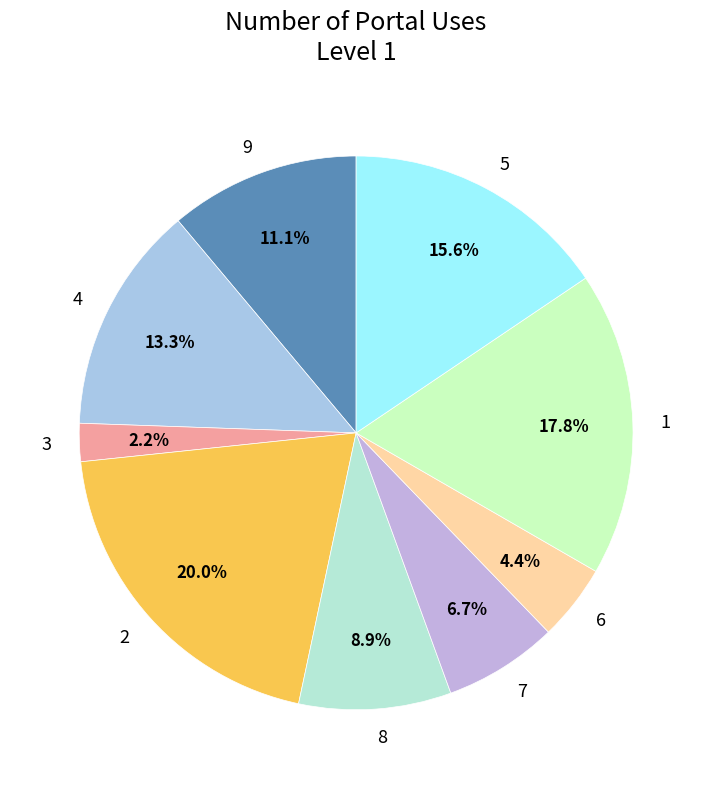

Between 4 and 6, which is larger?

4